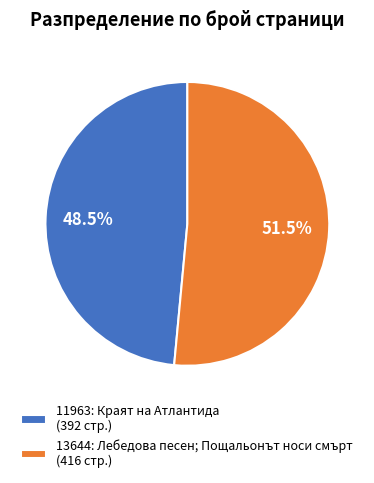

Is it true that 11963: Краят на Атлантида is 60% of the pie?

False